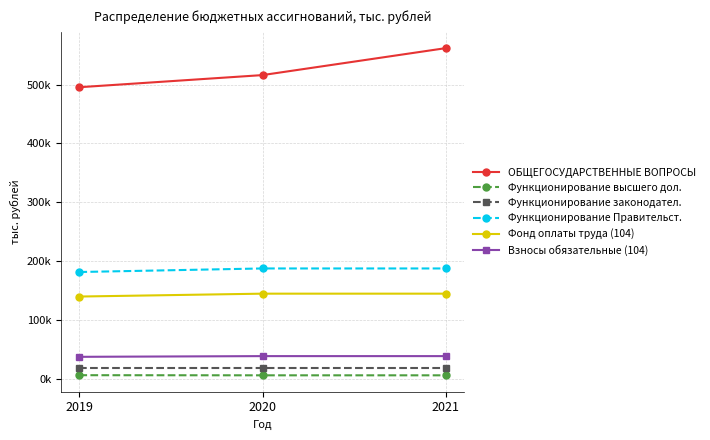

What are all the series names shown in the legend?

ОБЩЕГОСУДАРСТВЕННЫЕ ВОПРОСЫ, Функционирование высшего дол., Функционирование законодател., Функционирование Правительст., Фонд оплаты труда (104), Взносы обязательные (104)